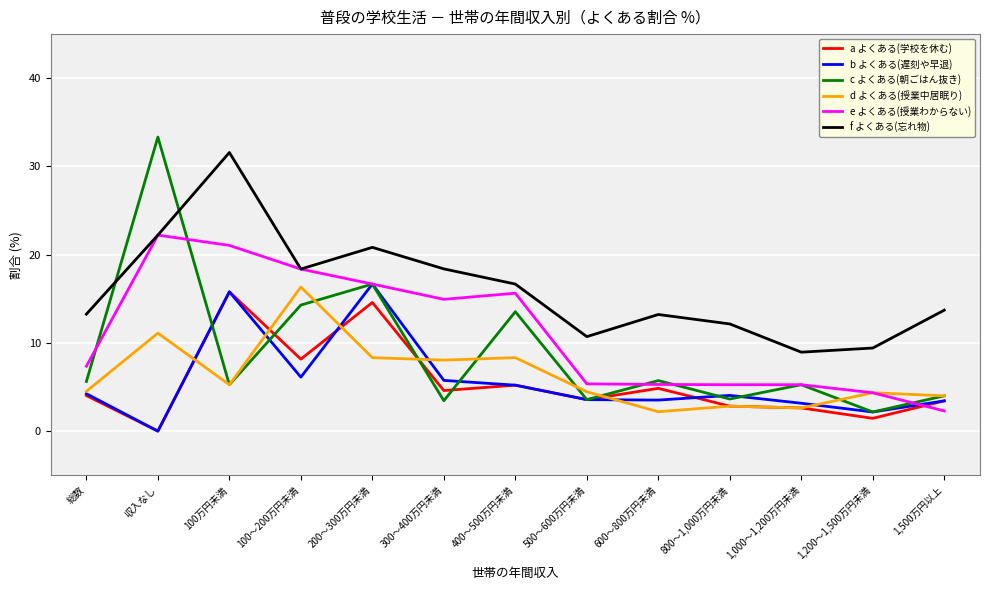

How many distinct data groups are displayed?

6